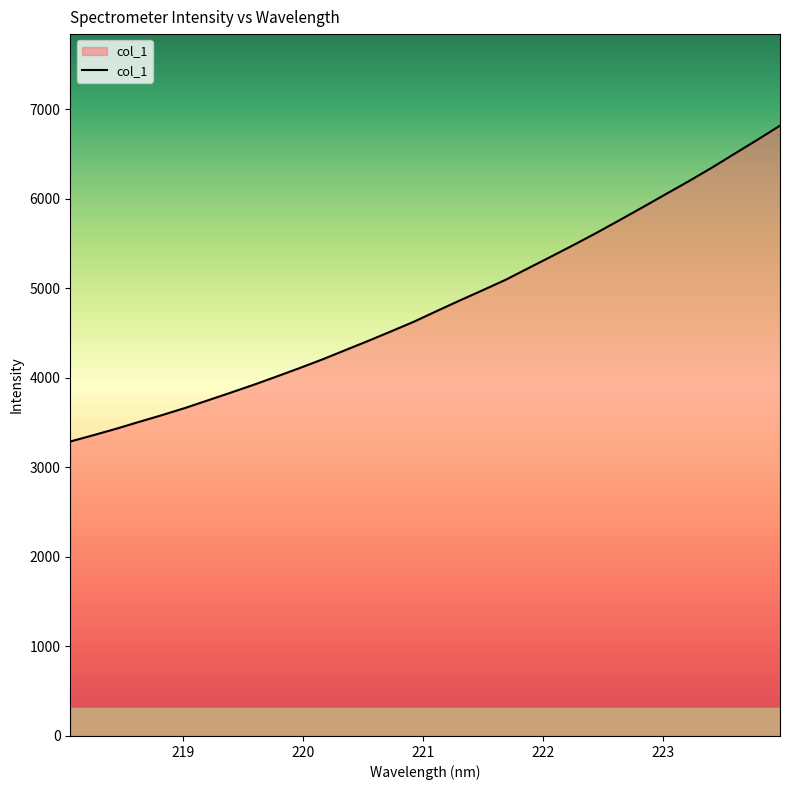

What is the average value?

4817.2